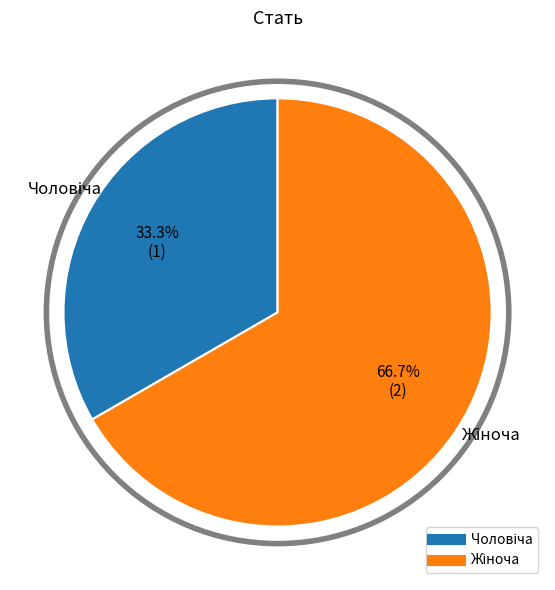

To the nearest percent, what is the average slice percentage?

50%